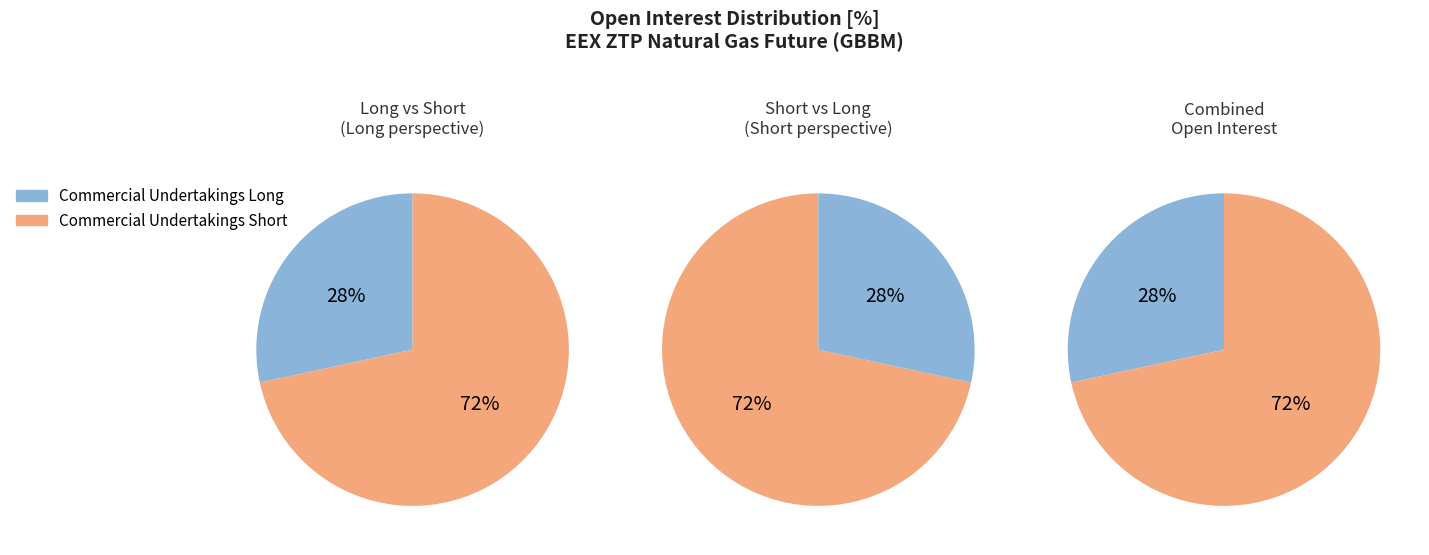

To the nearest percent, what percentage of the pie is Commercial Undertakings?

100%